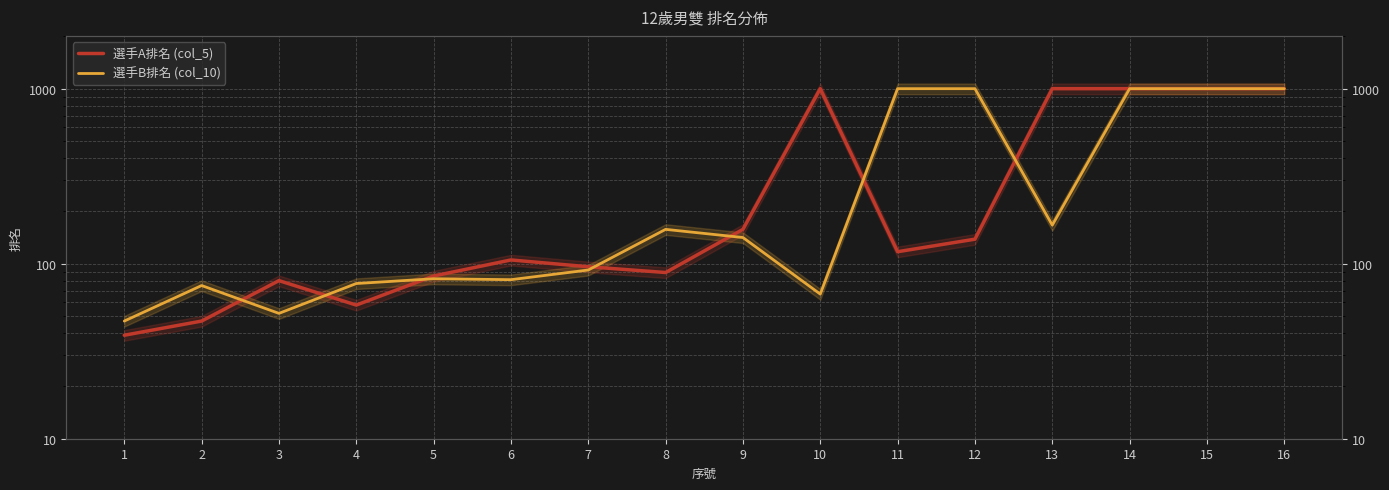

Reading left to right, list all the values displayed in this chart.

選手A排名 (col_5): 1=39	2=47	3=80	4=58	5=85	6=105	7=96	8=89	9=157	10=999	11=117	12=138	13=999	14=999	15=999	16=999
選手B排名 (col_10): 1=47	2=75	3=52	4=77	5=82	6=81	7=92	8=157	9=141	10=67	11=999	12=999	13=166	14=999	15=999	16=999